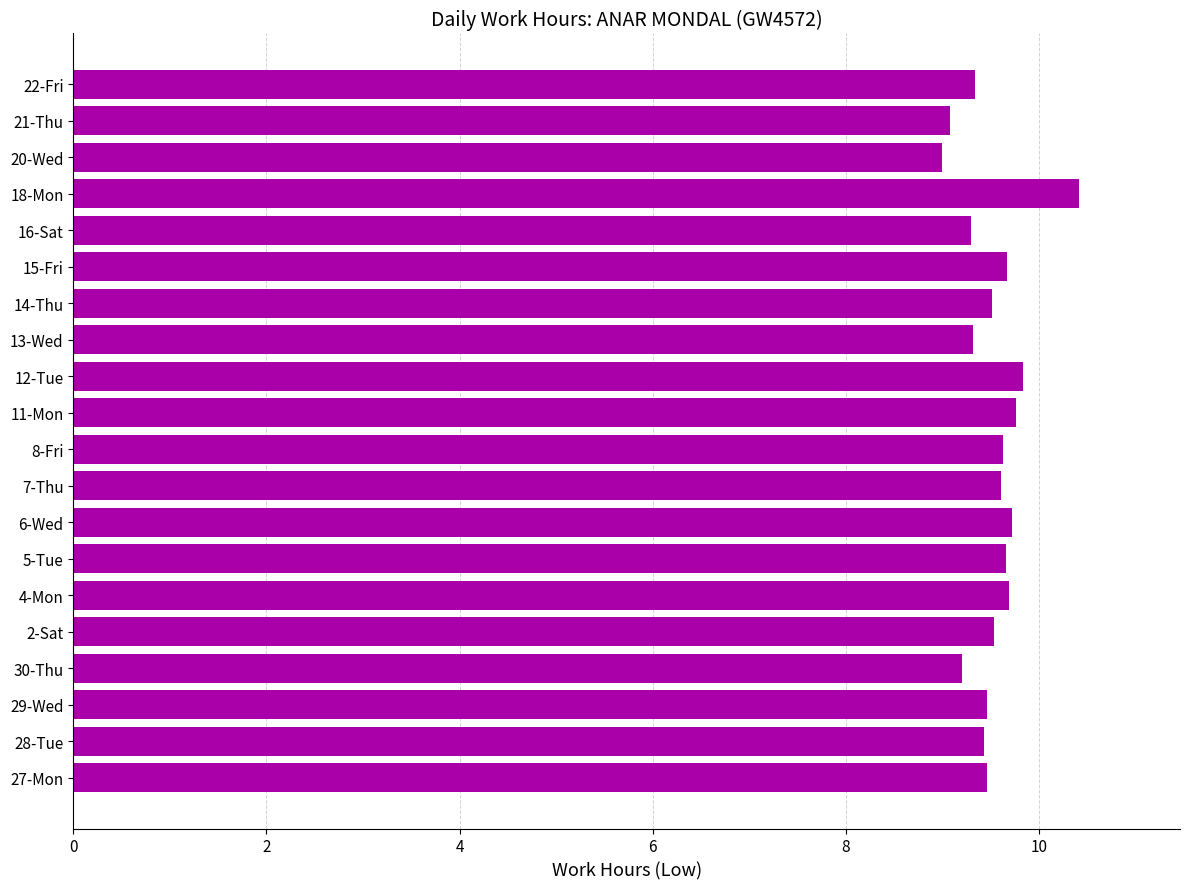

What is the average value?

9.5